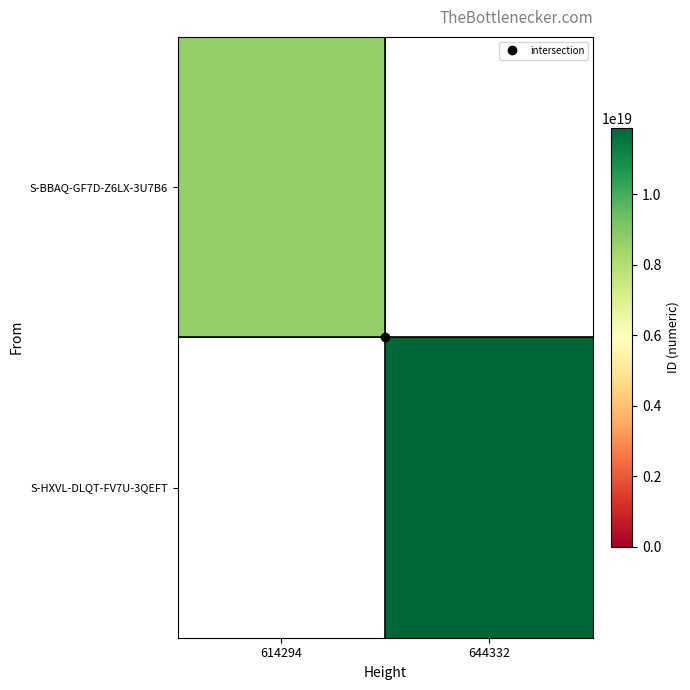

Which series has the largest range (max minus min)?

S-BBAQ-GF7D-Z6LX-3U7B6